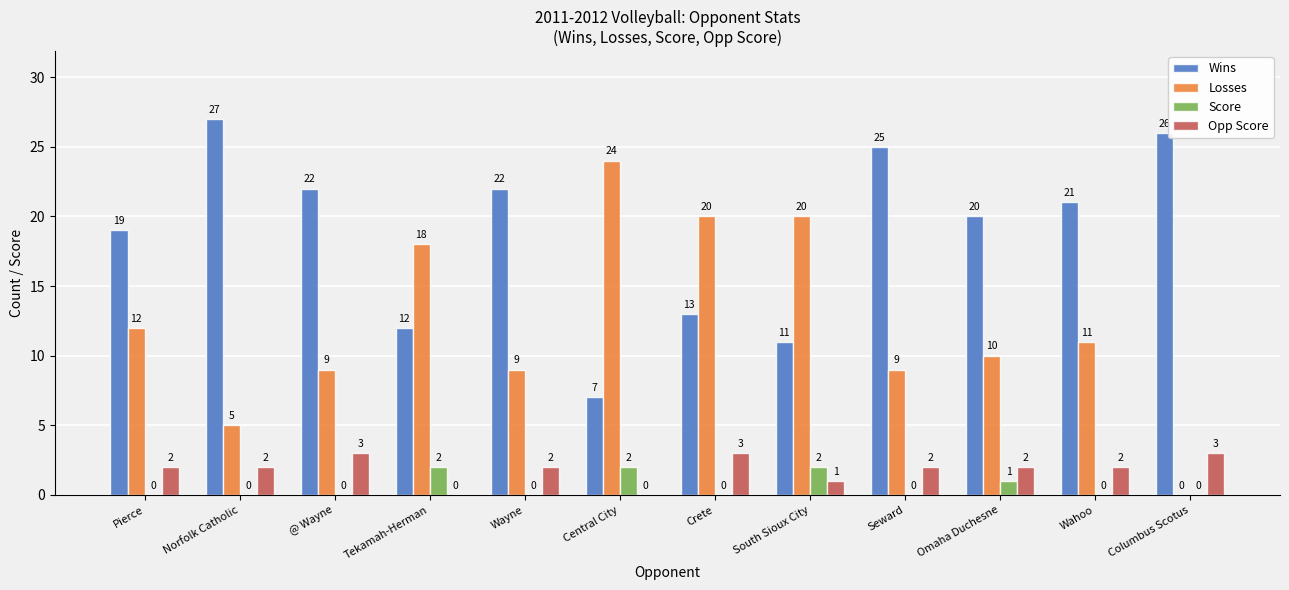

Reading left to right, list all the values displayed in this chart.

Wins: Pierce=19	Norfolk Catholic=27	@ Wayne=22	Tekamah-Herman=12	Wayne=22	Central City=7	Crete=13	South Sioux City=11	Seward=25	Omaha Duchesne=20	Wahoo=21	Columbus Scotus=26
Losses: Pierce=12	Norfolk Catholic=5	@ Wayne=9	Tekamah-Herman=18	Wayne=9	Central City=24	Crete=20	South Sioux City=20	Seward=9	Omaha Duchesne=10	Wahoo=11	Columbus Scotus=0
Score: Pierce=0	Norfolk Catholic=0	@ Wayne=0	Tekamah-Herman=2	Wayne=0	Central City=2	Crete=0	South Sioux City=2	Seward=0	Omaha Duchesne=1	Wahoo=0	Columbus Scotus=0
Opp Score: Pierce=2	Norfolk Catholic=2	@ Wayne=3	Tekamah-Herman=0	Wayne=2	Central City=0	Crete=3	South Sioux City=1	Seward=2	Omaha Duchesne=2	Wahoo=2	Columbus Scotus=3